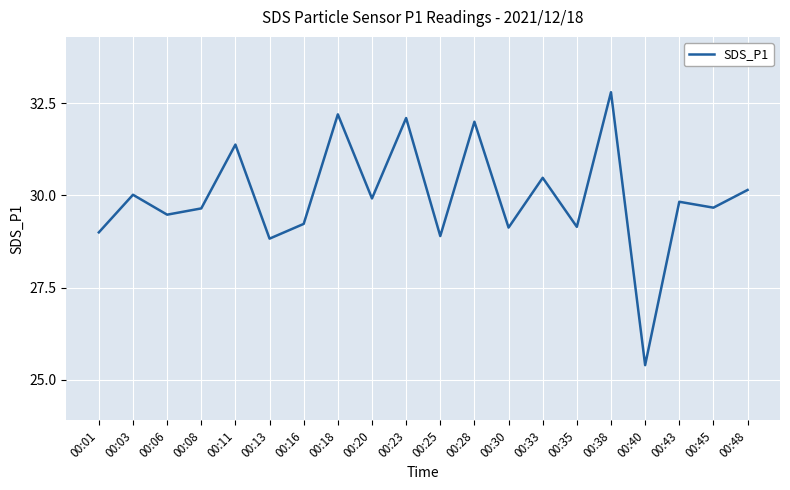

What is the difference between the maximum and minimum values?

7.4